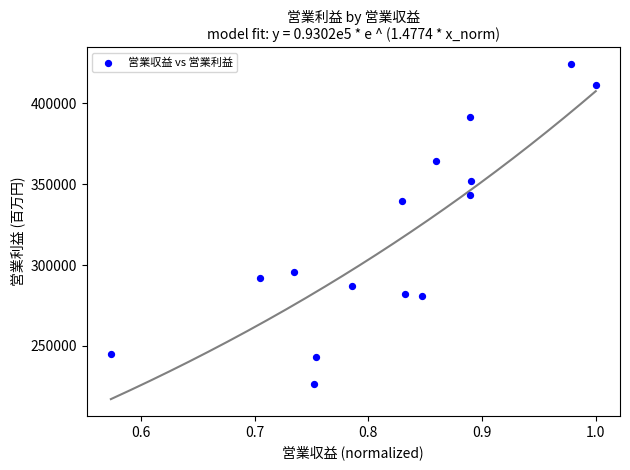

What Y value in the scatter plot is closest to 325466?

339659